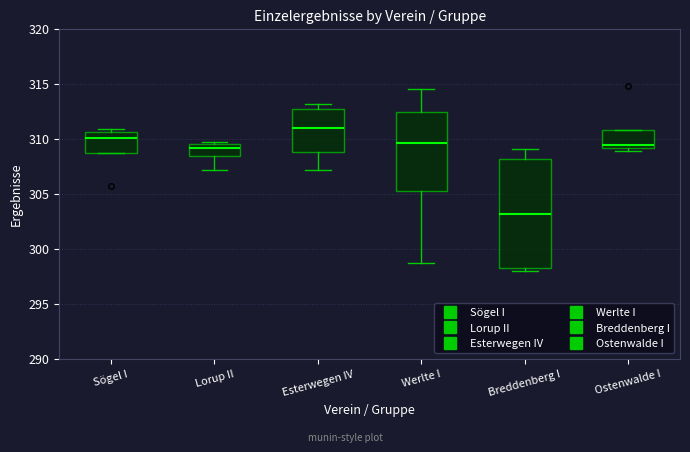

Reading left to right, read every box against the y-axis: the position of its median line, the range the box covers, and the ends of its whiskers. The values are not printed on the chart, so give them approximately, as read against the axis.

Sögel I: median 310.0, box 308.5 to 310.5, whiskers 308.5 to 311.0
Lorup II: median 309.0, box 308.5 to 309.5, whiskers 307.0 to 309.5
Esterwegen IV: median 311.0, box 309.0 to 313.0, whiskers 307.0 to 313.0 (just above the box's upper edge)
Werlte I: median 309.5, box 305.0 to 312.5, whiskers 298.5 to 314.5
Breddenberg I: median 303.0, box 298.5 to 308.0, whiskers 298.0 to 309.0
Ostenwalde I: median 309.5, box 309.0 to 311.0, whiskers 309.0 (just below the box's lower edge) to 311.0